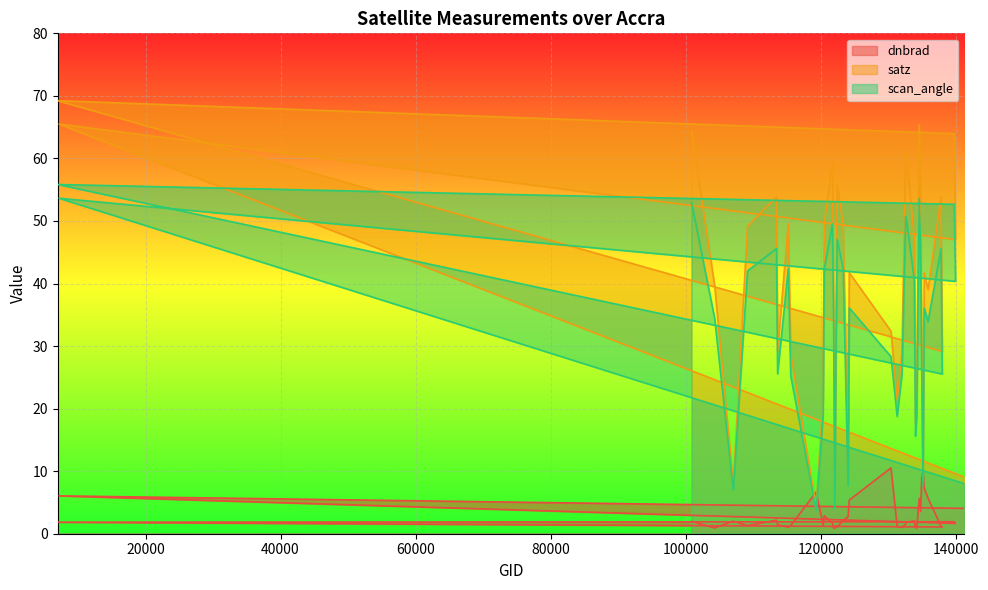

Rank the series by their maximum value, from lowest to highest.

dnbrad, scan_angle, satz